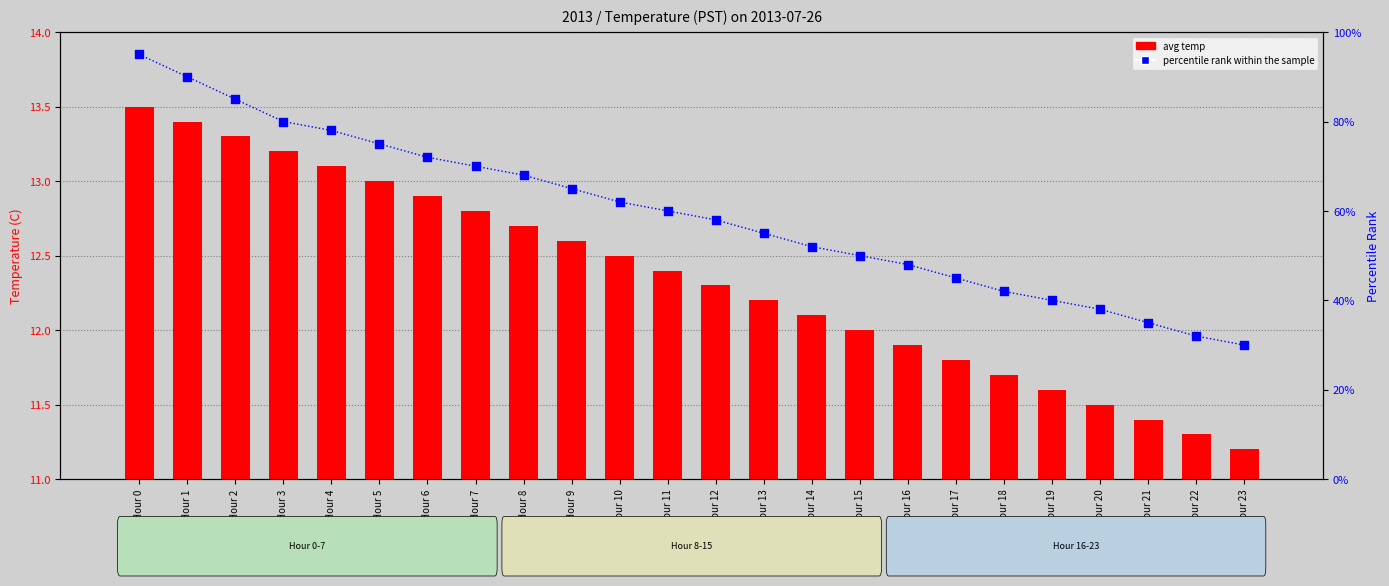

What is the total value across all series at Hour 13?

67.2